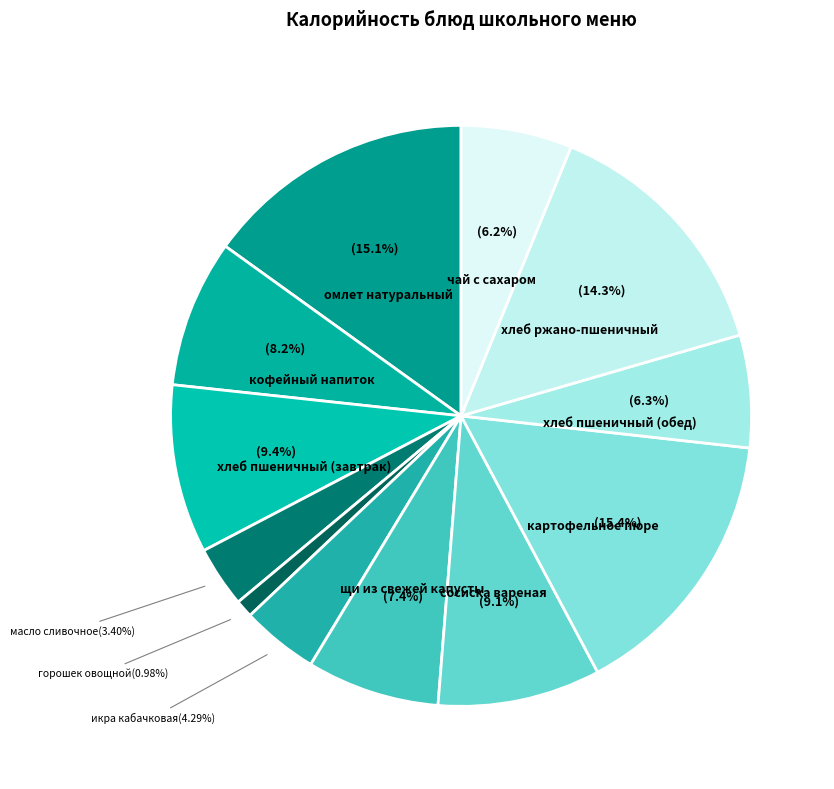

What is the smallest slice in the pie chart?

горошек овощной